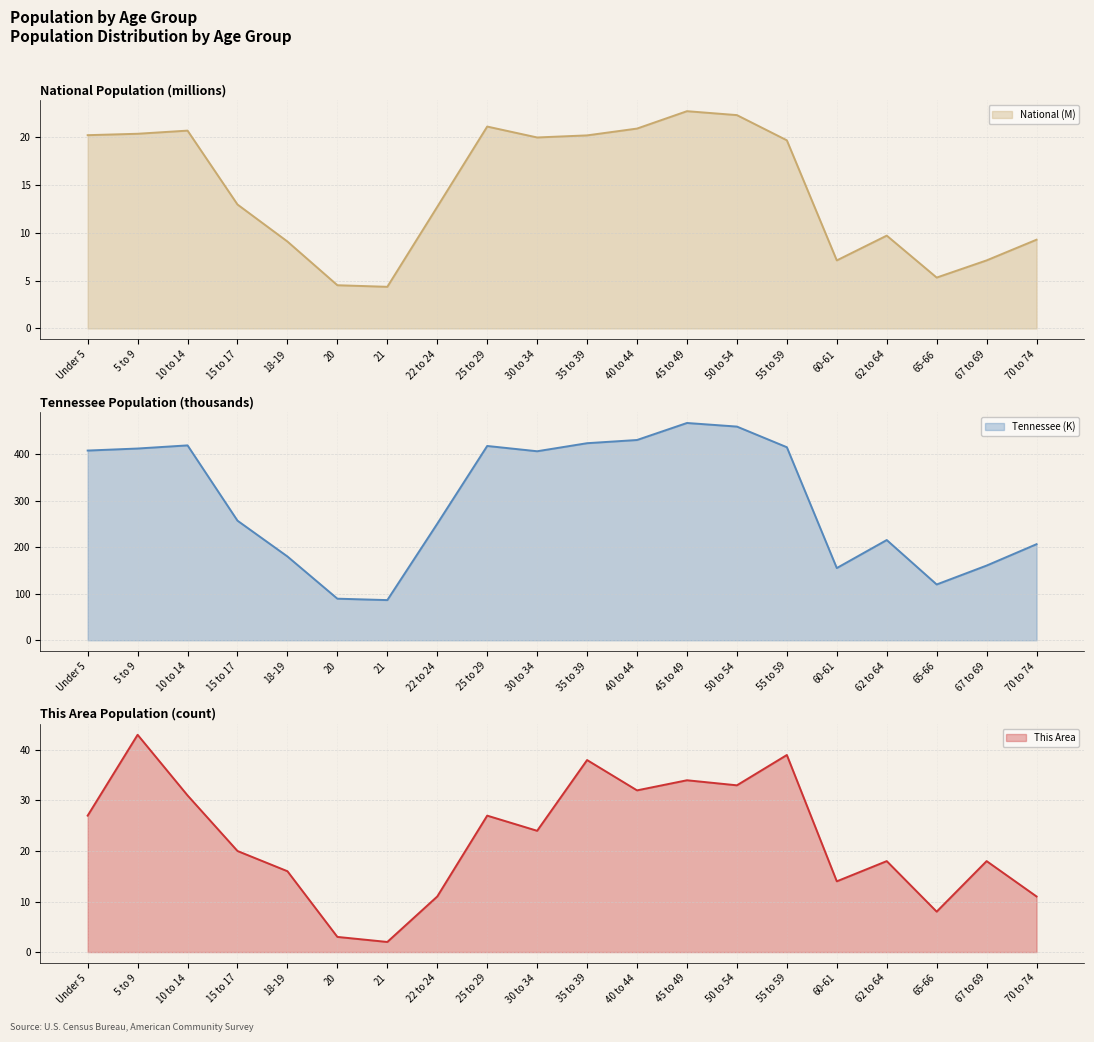

How many values in the This Area (line) series exceed 24?

9